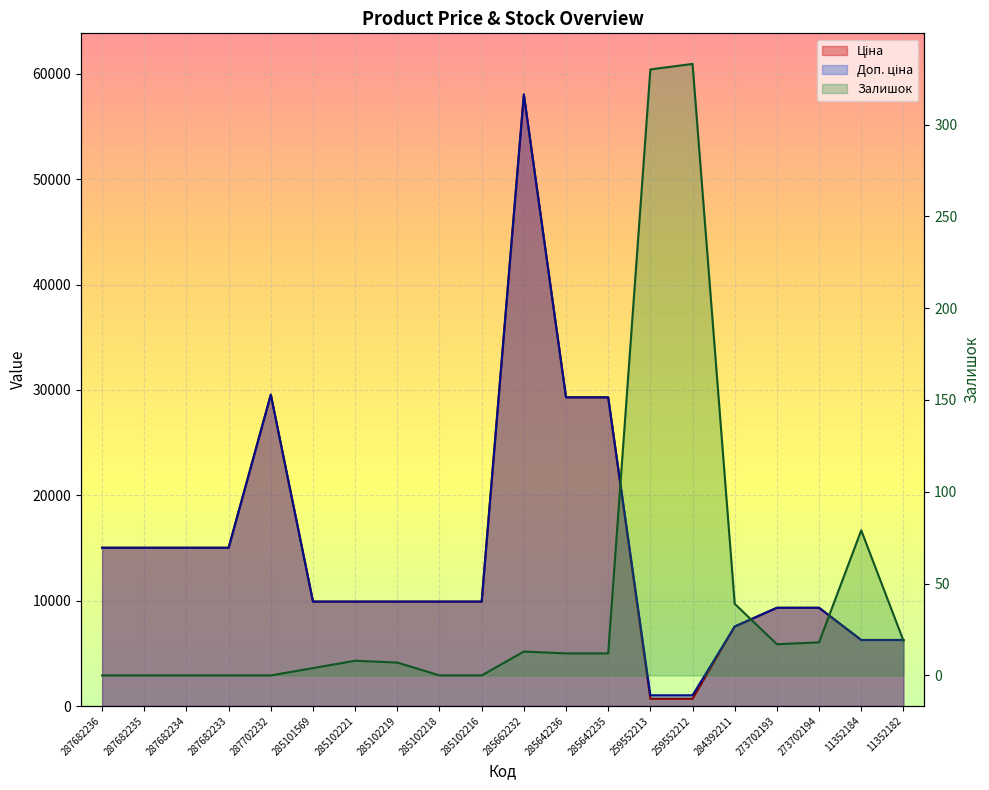

What are all the series names shown in the legend?

Ціна, Доп. ціна, Залишок